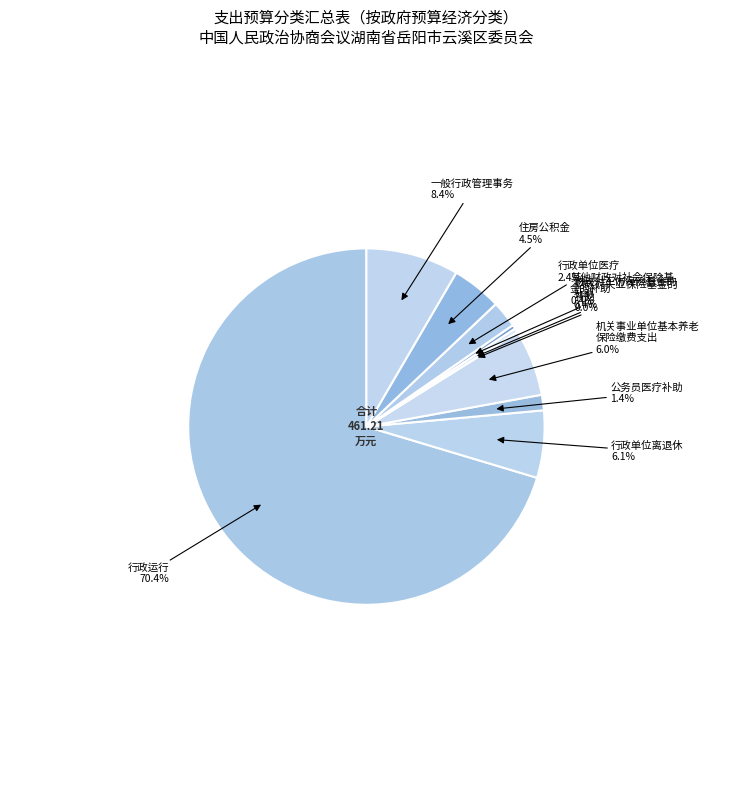

What is the largest slice in the pie chart?

行政运行